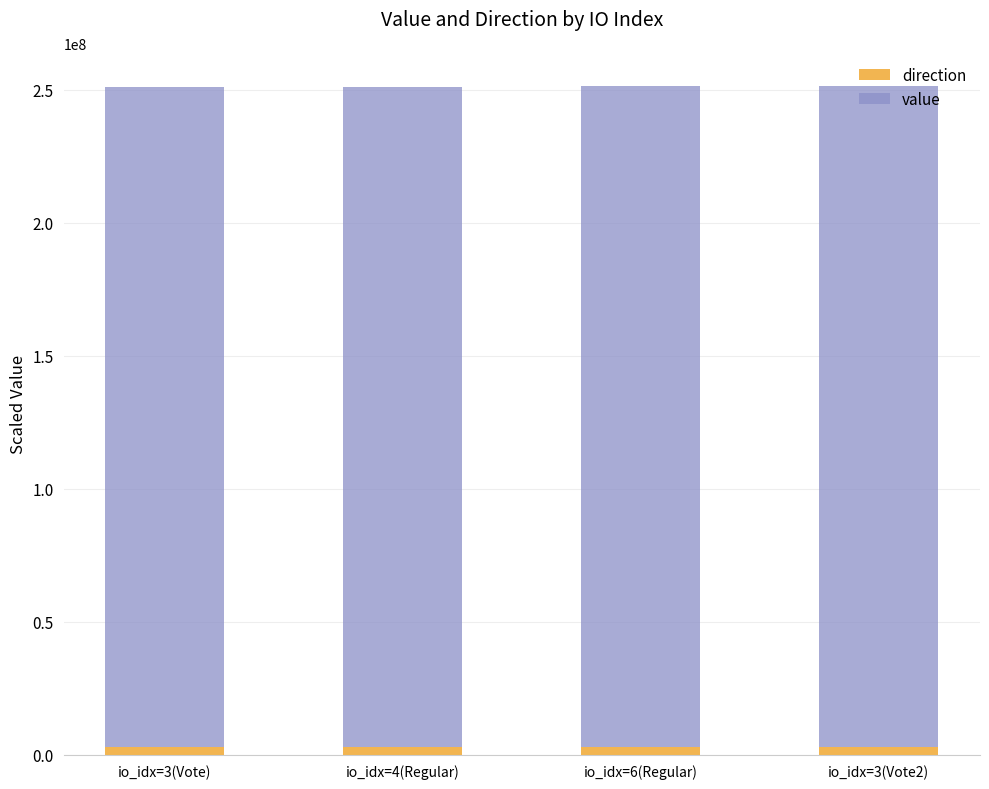

What is the label of the 3rd bar from the left?

io_idx=6(Regular)